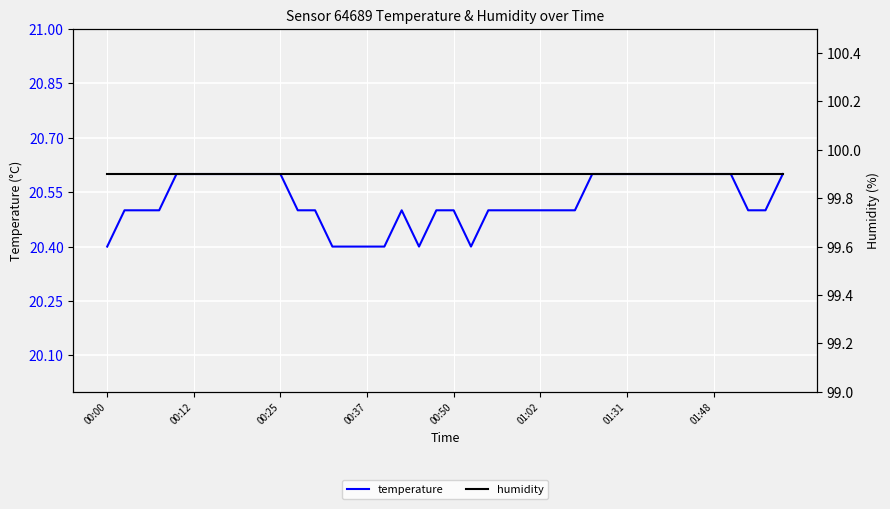

True or false: humidity and temperature intersect in this chart.

False